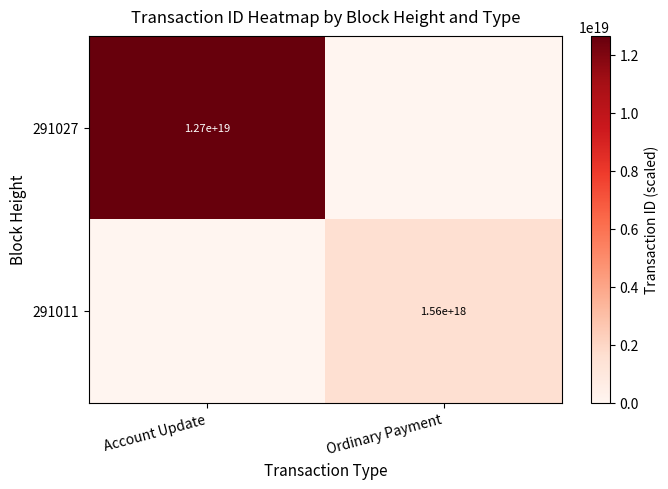

The 291027 series shows 12700000000000000000 at Account Update. True or false?

True